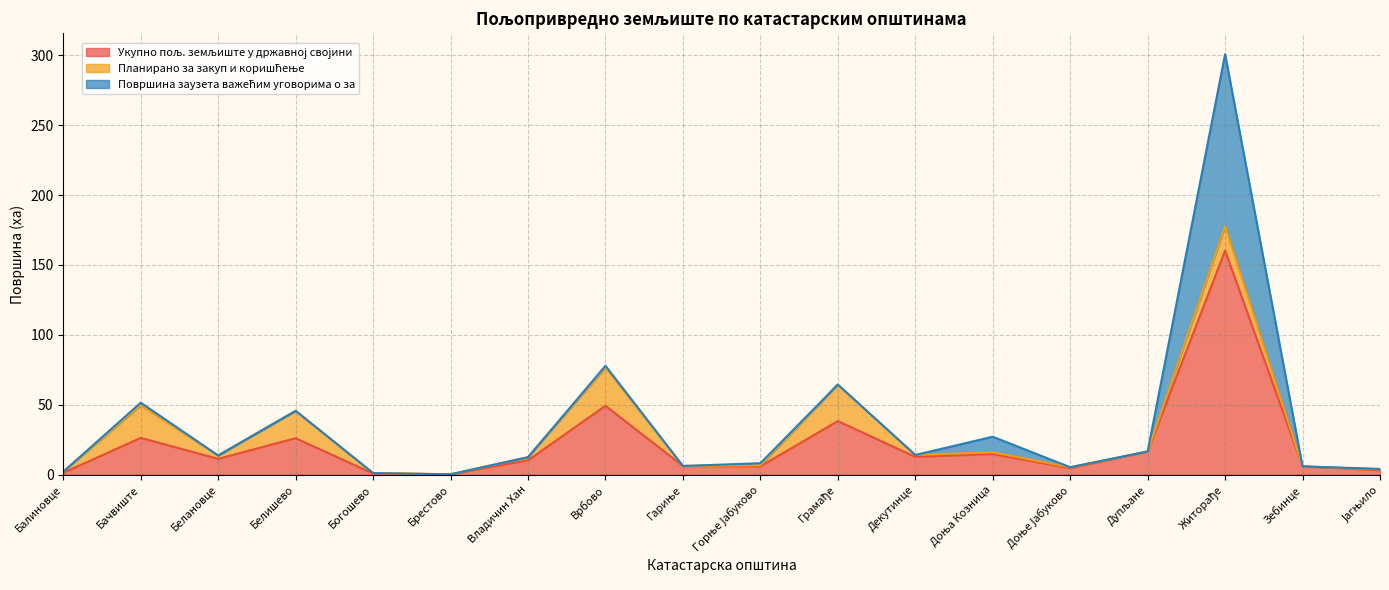

Does the chart display data point markers on the line(s)?

No